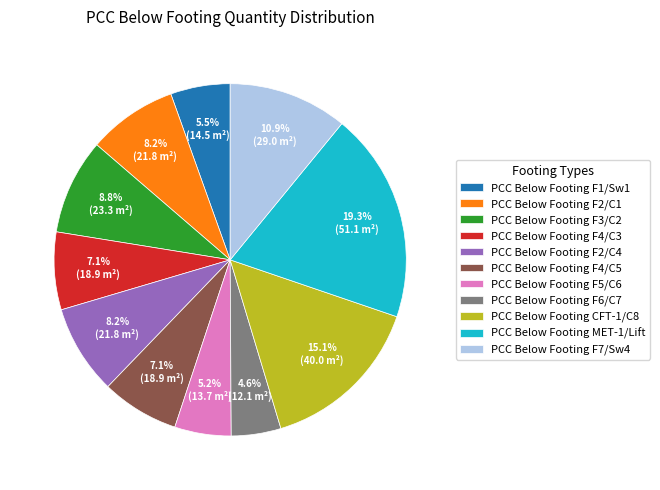

Which has a higher value, PCC Below Footing CFT-1/C8 or PCC Below Footing F4/C3?

PCC Below Footing CFT-1/C8